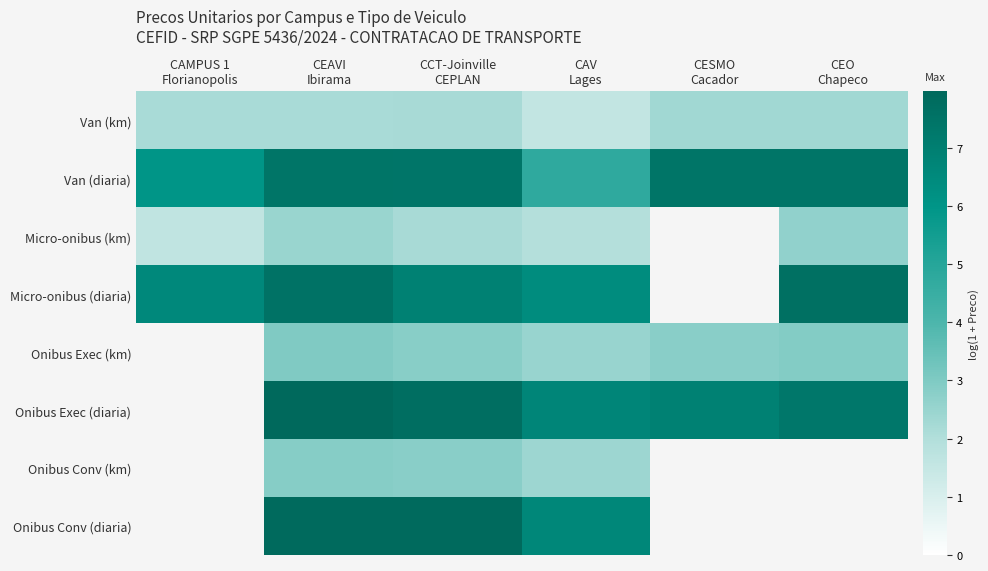

True or false: Onibus Conv (km) has a value of 2.8 at CEAVI Ibirama.

True